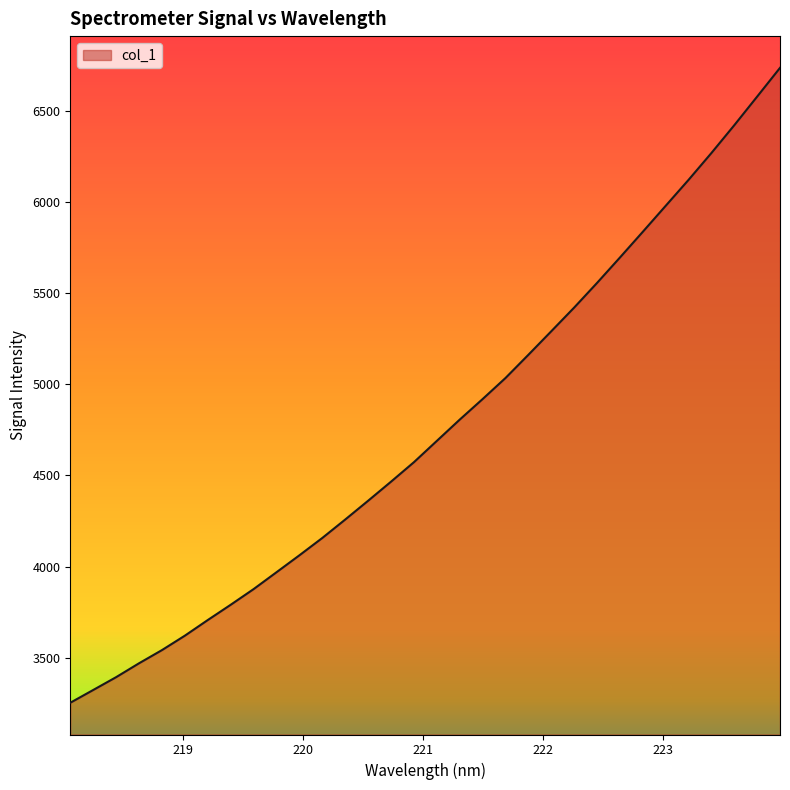

What is the maximum value shown in the chart?

6737.7